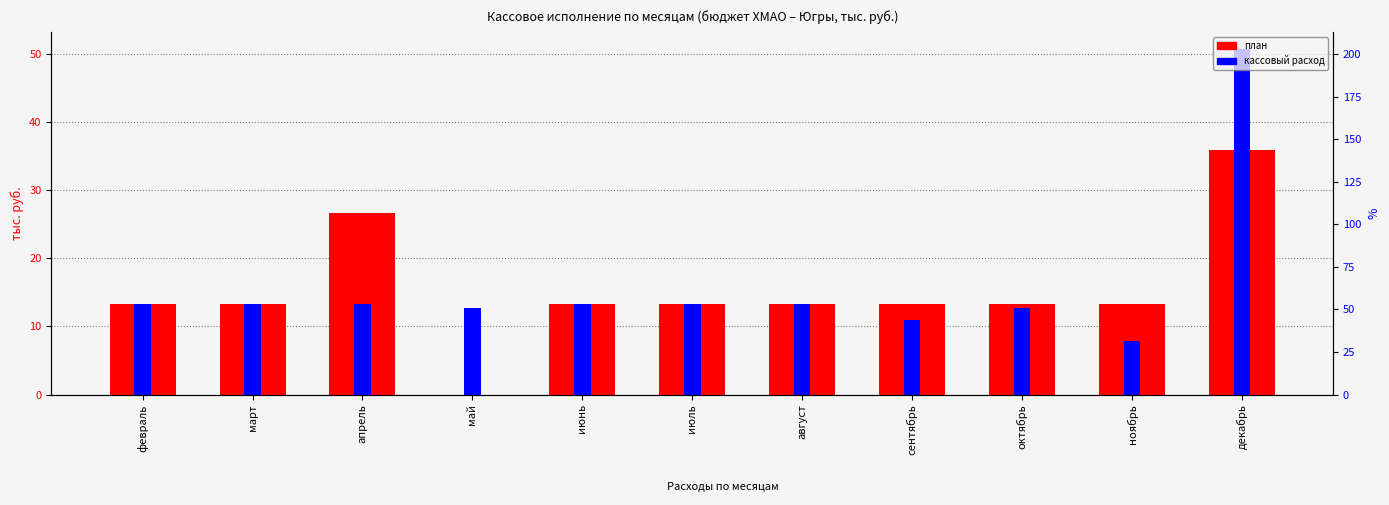

What are all the series names shown in the legend?

план, кассовый расход